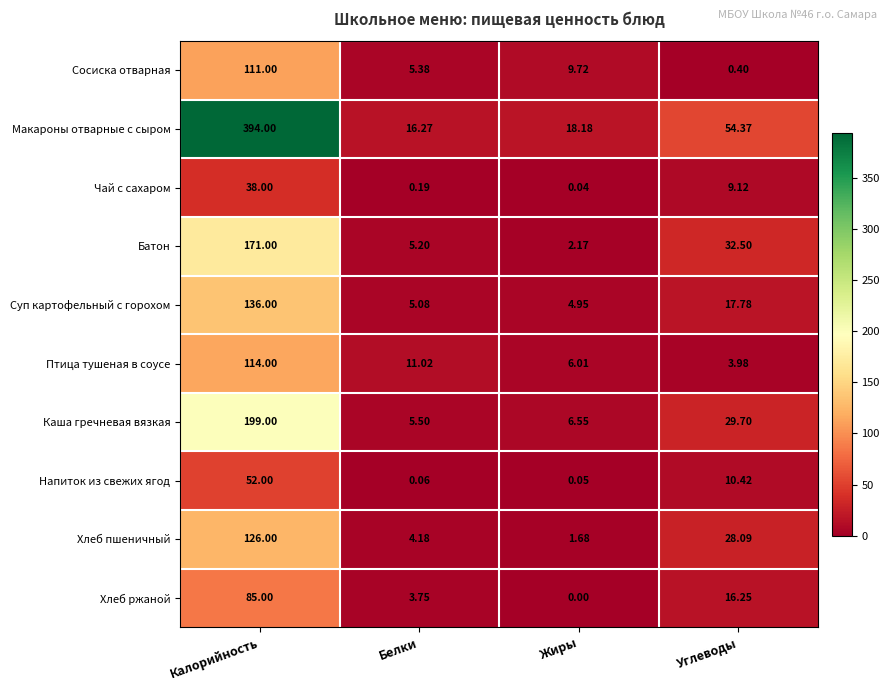

Which series has the largest range (max minus min)?

Макароны отварные с сыром